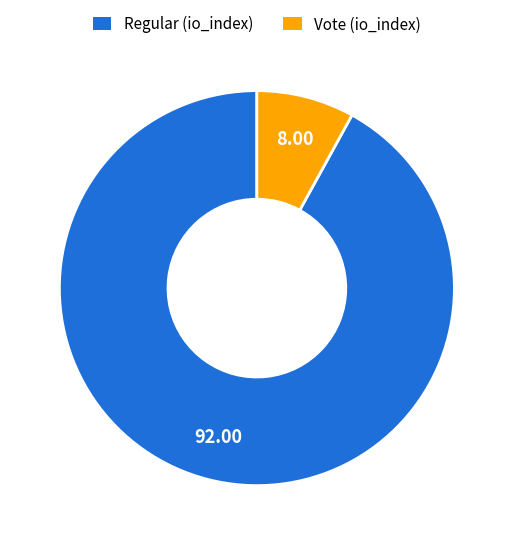

Is there a majority slice in this chart?

Yes